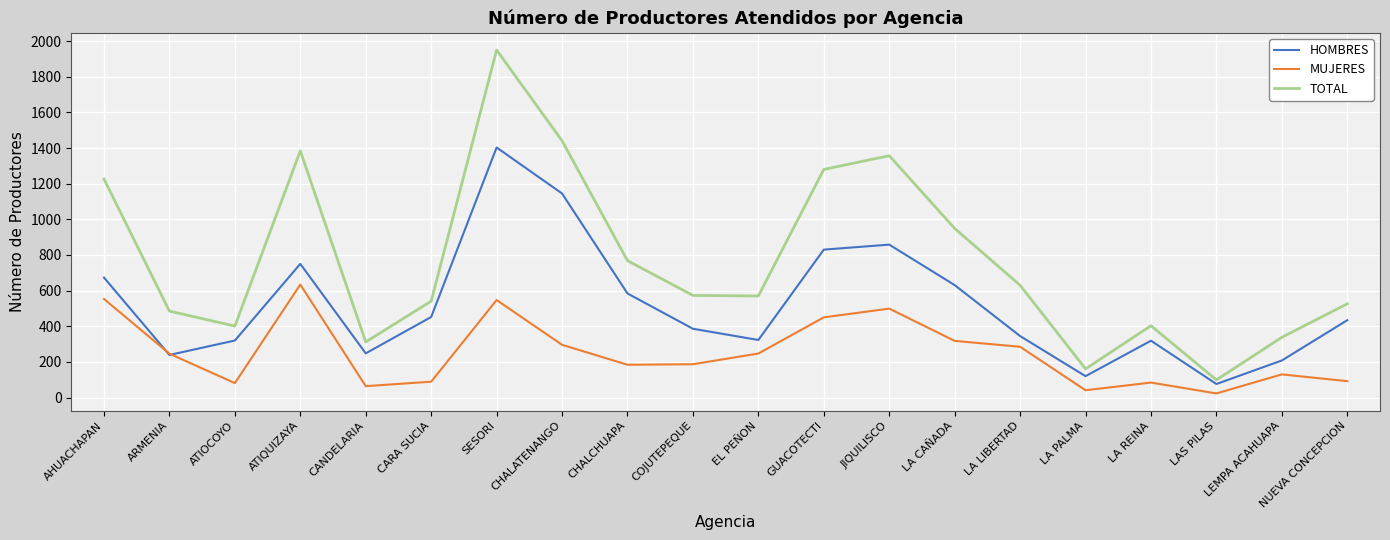

How many lines are shown in the chart?

3